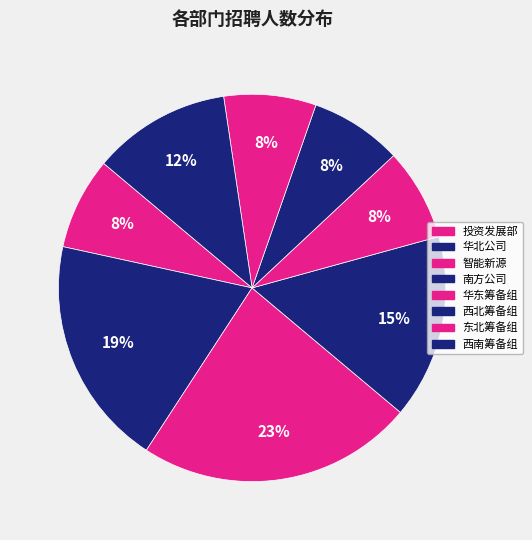

To the nearest percent, what portion does 华东筹备组 represent?

8%